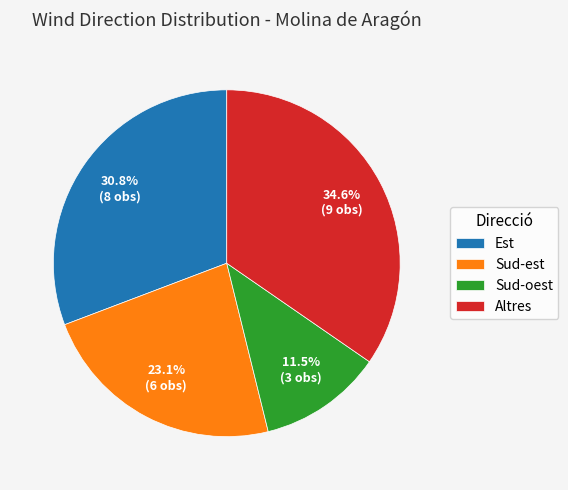

What portion of the pie excludes Est?

69.2%